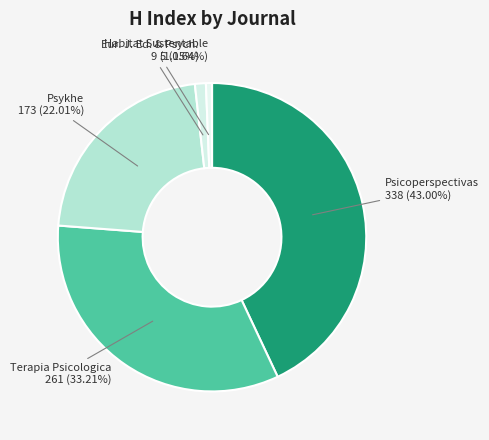

How many slices are in this pie chart?

5